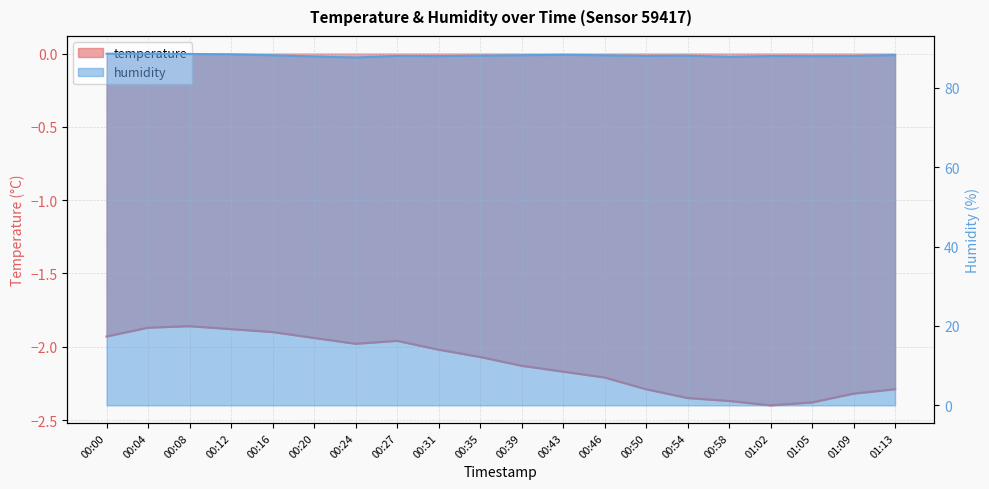

What is the label of the 12th point from the right?

00:31